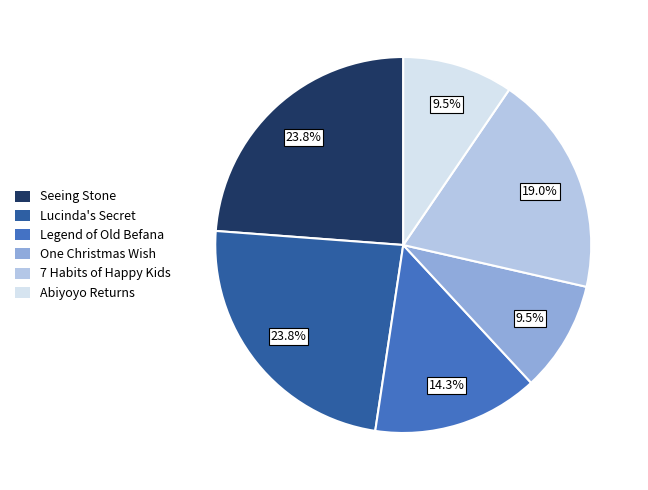

Is there any slice that represents more than half of the pie?

No